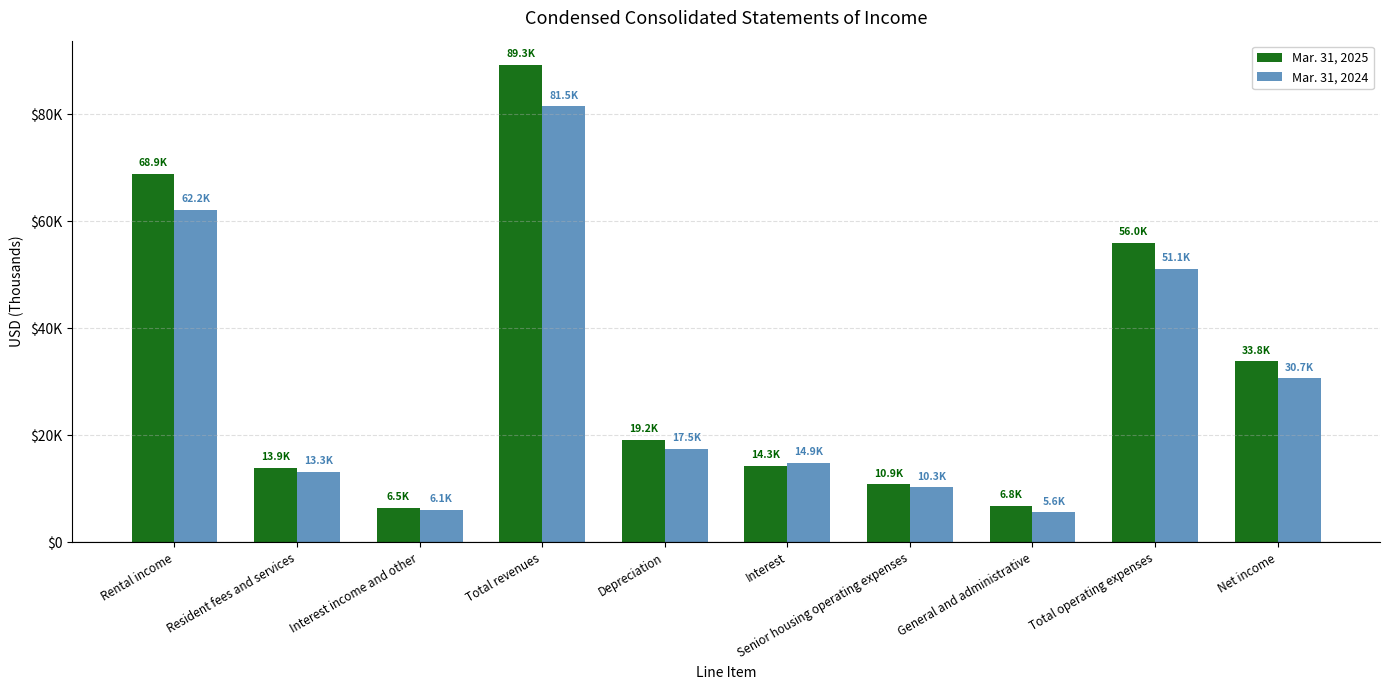

At which category is the sum across all series the highest?

Total revenues